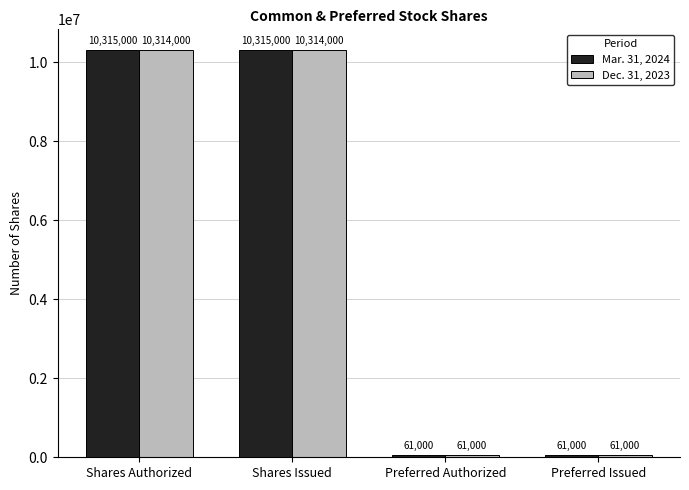

The Dec. 31, 2023 series shows 13647290 at Shares Authorized. True or false?

False